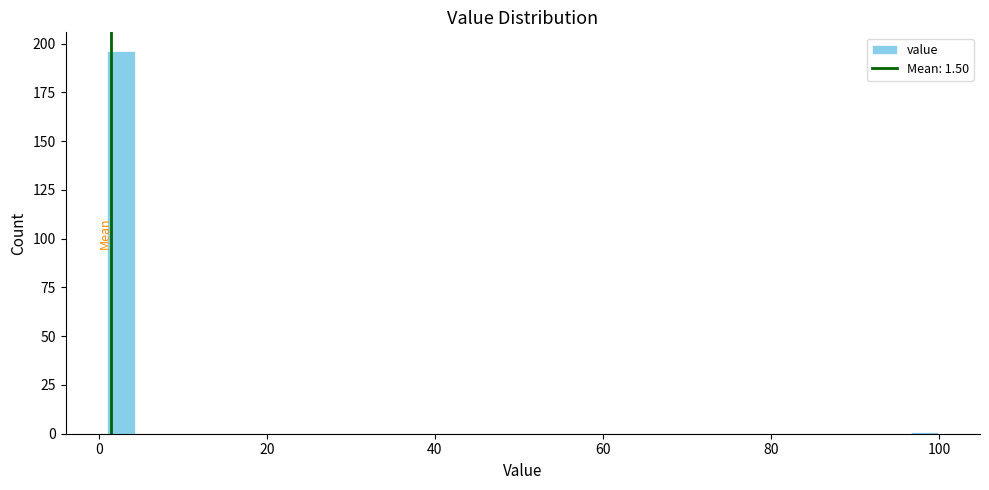

Around what value on the x-axis is the tallest bar? Give the approximate position of its centre, as read against the axis.

2